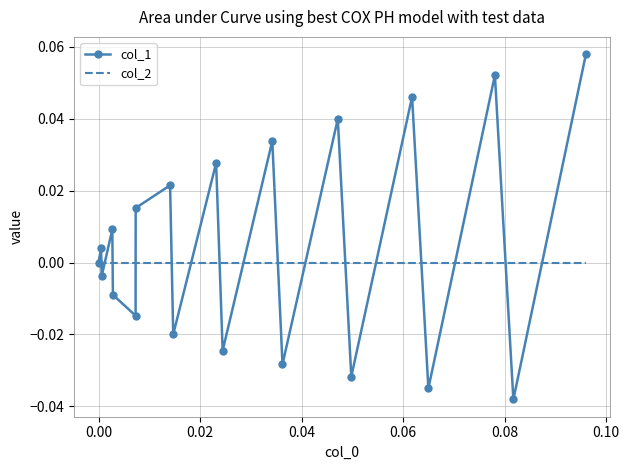

Rank the series by their average value, from lowest to highest.

col_2, col_1